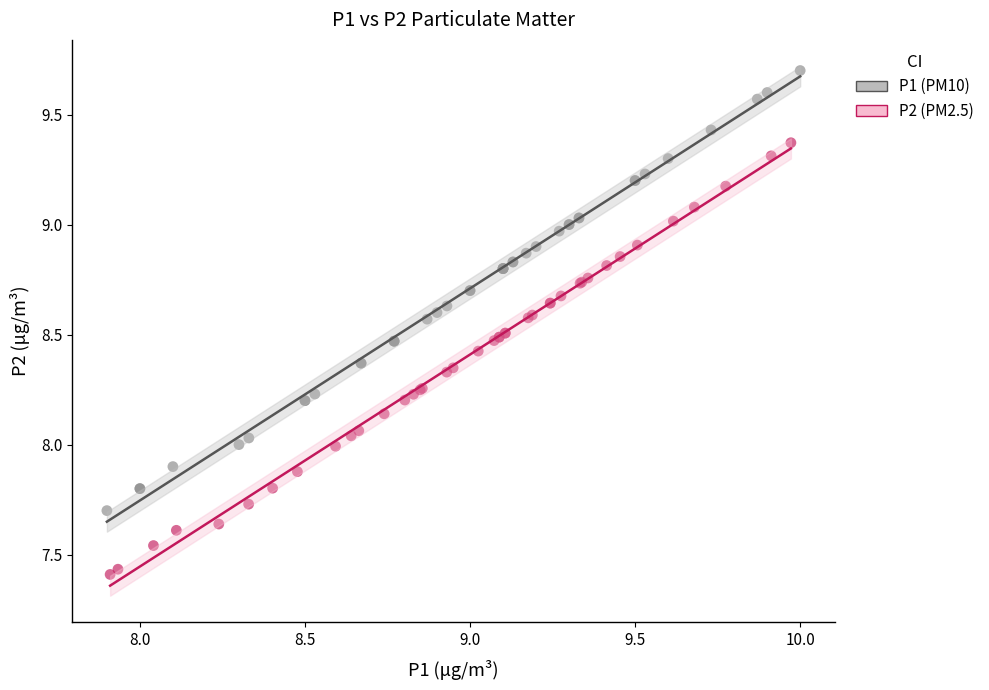

Which series has the widest spread of Y values?

P1 (PM10)